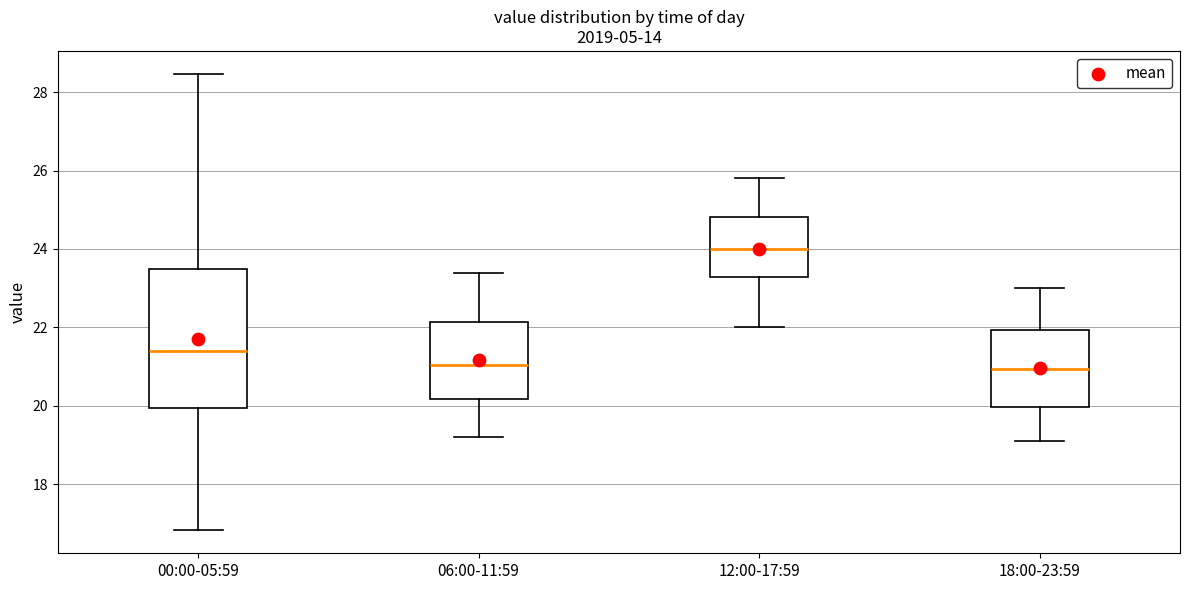

Where is the upper edge of the box for 12:00-17:59 on the y-axis? The values are not printed on the chart, so give them approximately, as read against the axis.

24.8